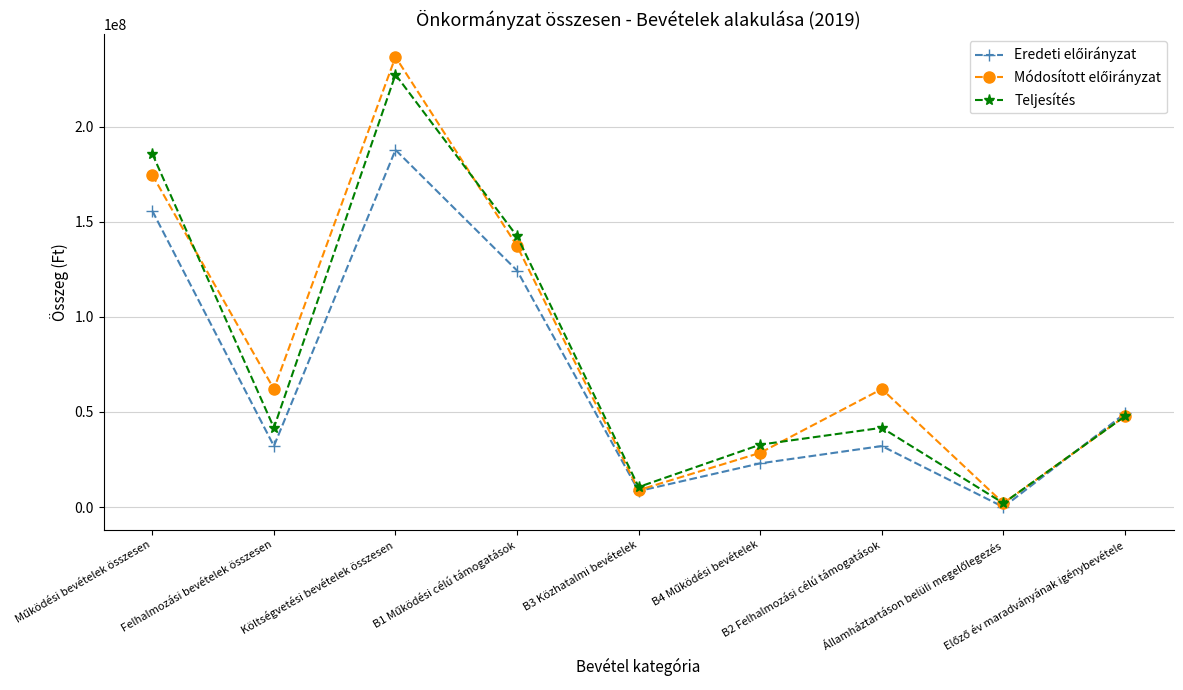

At how many categories does at least one series exceed 17967664?

7